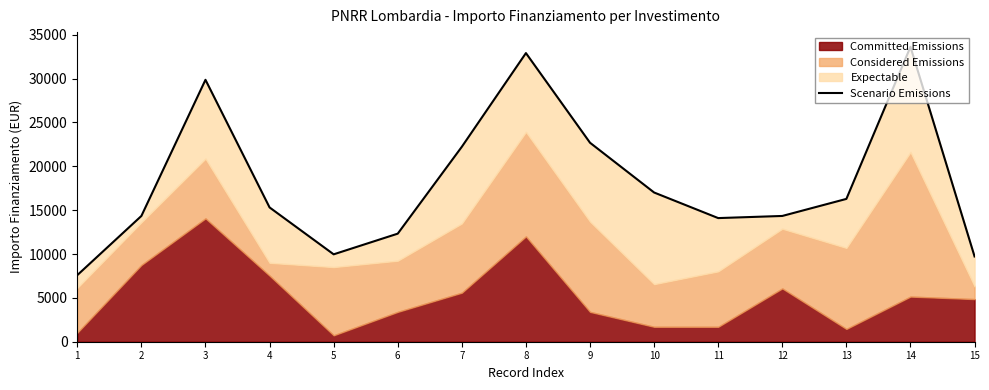

Where does the data first go above 15309?

3